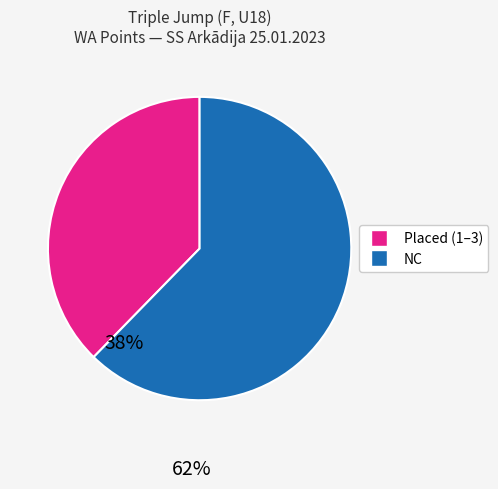

Is there a majority slice in this chart?

Yes